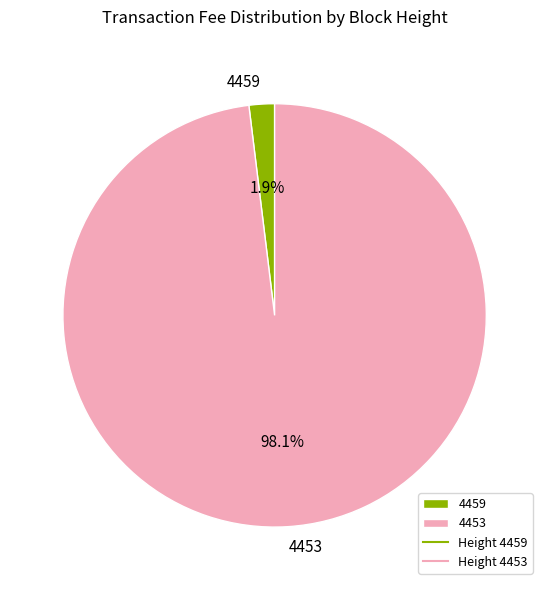

What is the majority slice?

4453